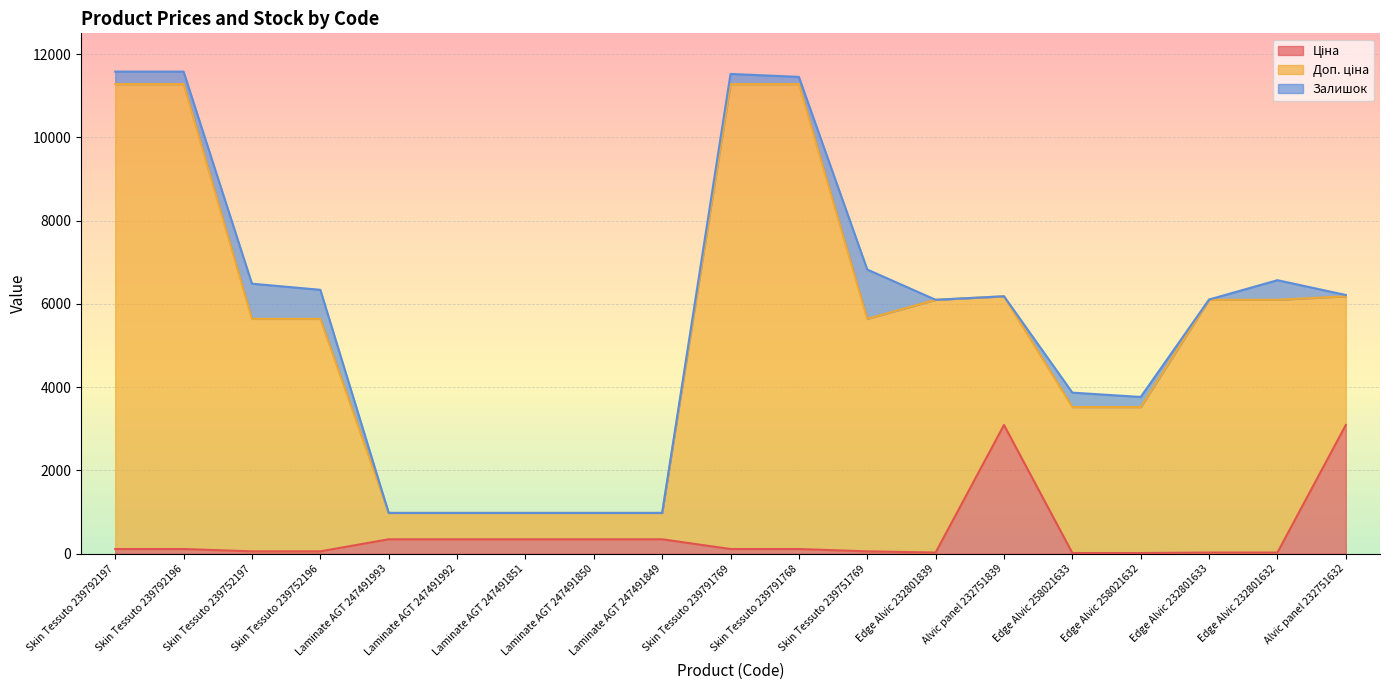

Where is the first local maximum for Ціна?

Alvic panel 232751839